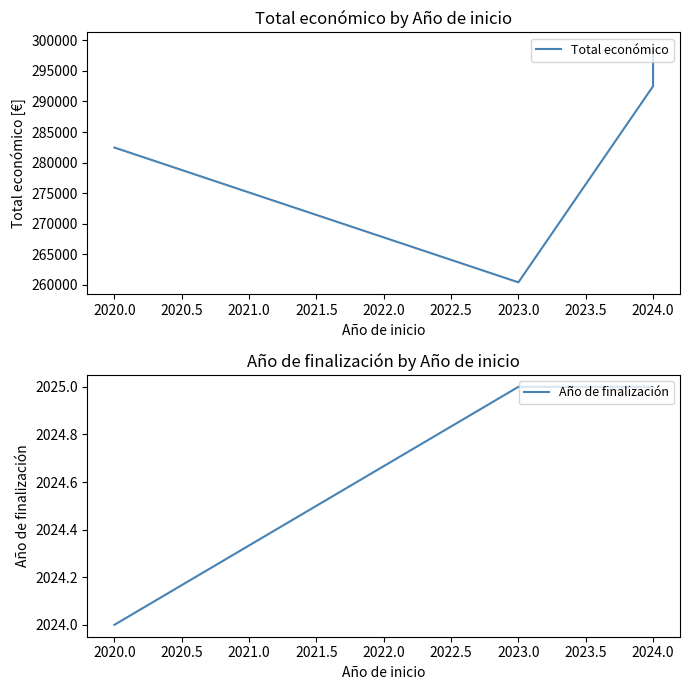

Is it true that Año de finalización equals 2926 at 2023.0?

False